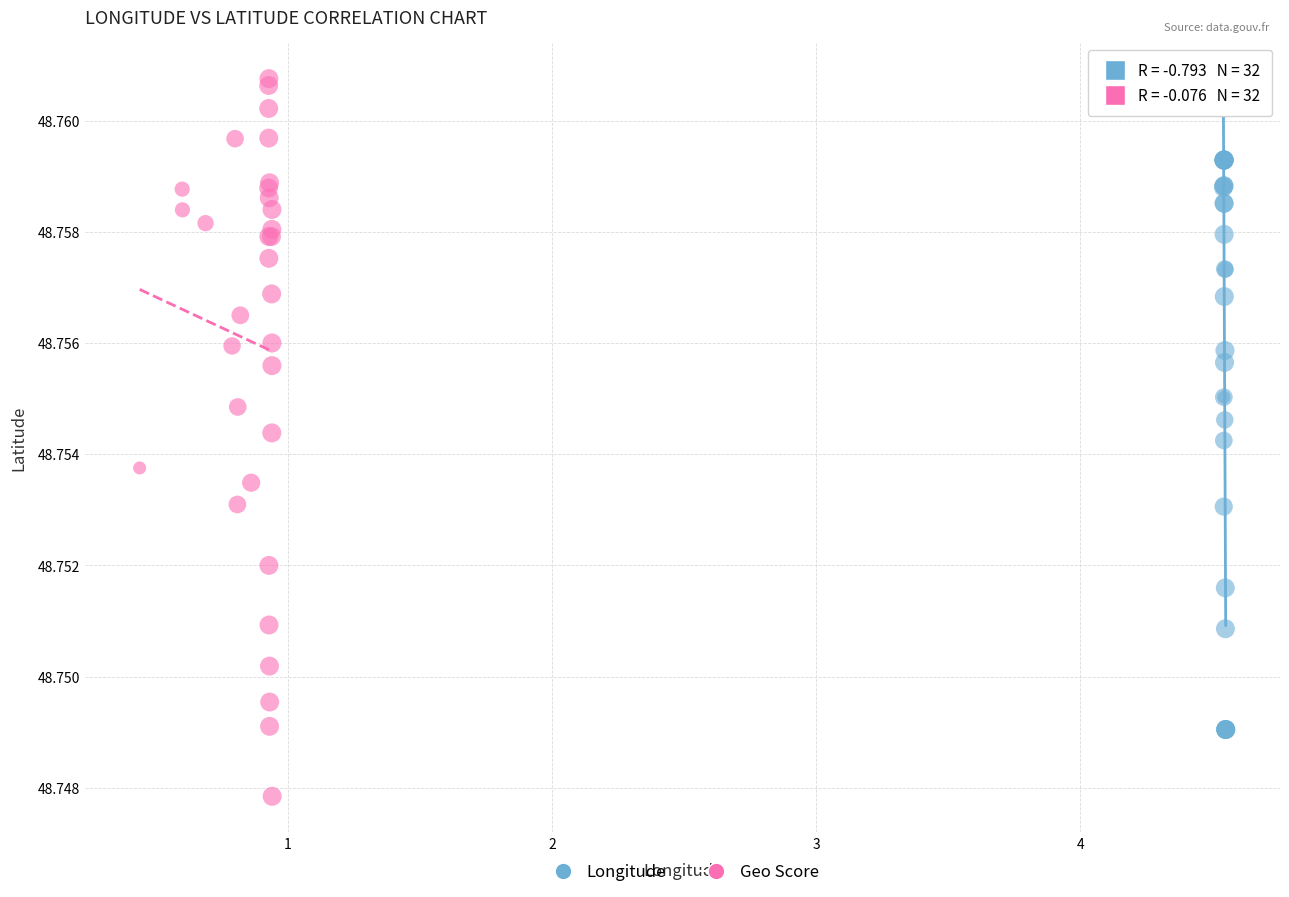

Which series has the largest Y range (max minus min)?

Geo Score